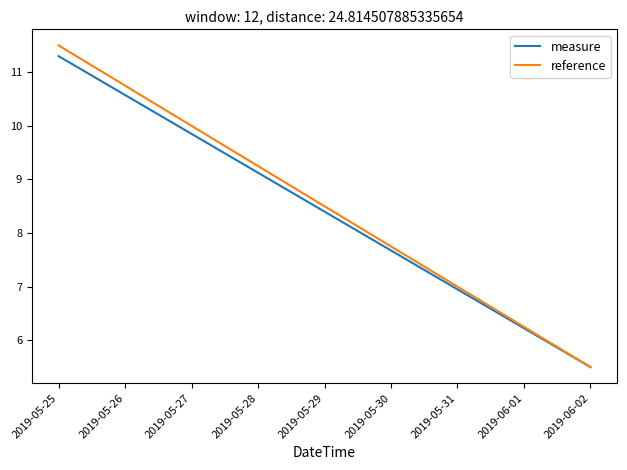

Which series has the largest range (max minus min)?

reference